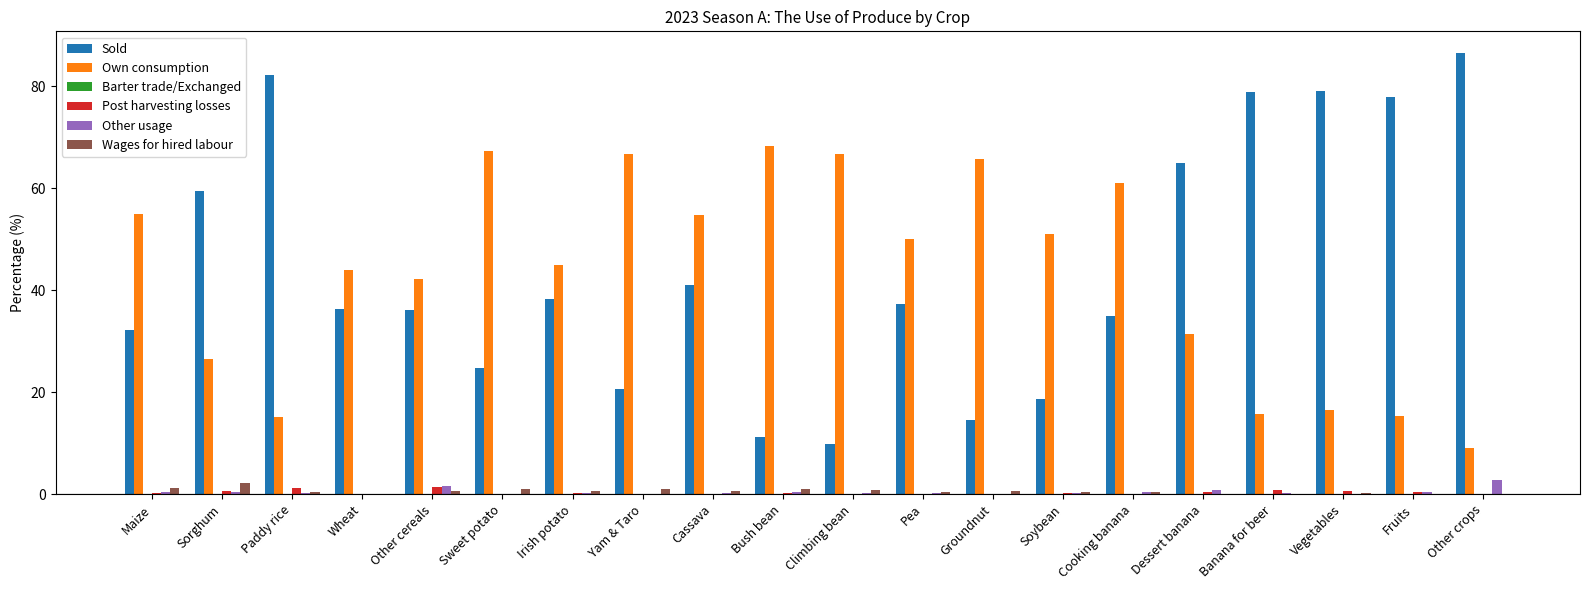

What is the maximum value for Own consumption?

68.2